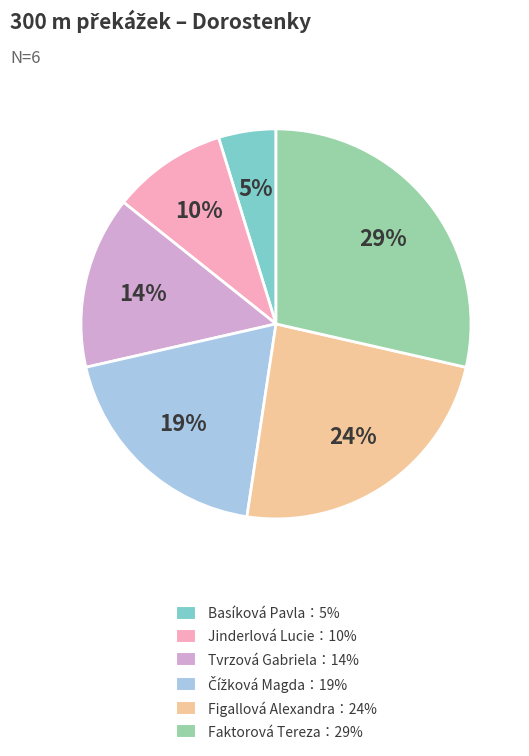

To the nearest percent, what is the difference between the Figallová Alexandra：24% and Tvrzová Gabriela：14% slice percentages?

10%